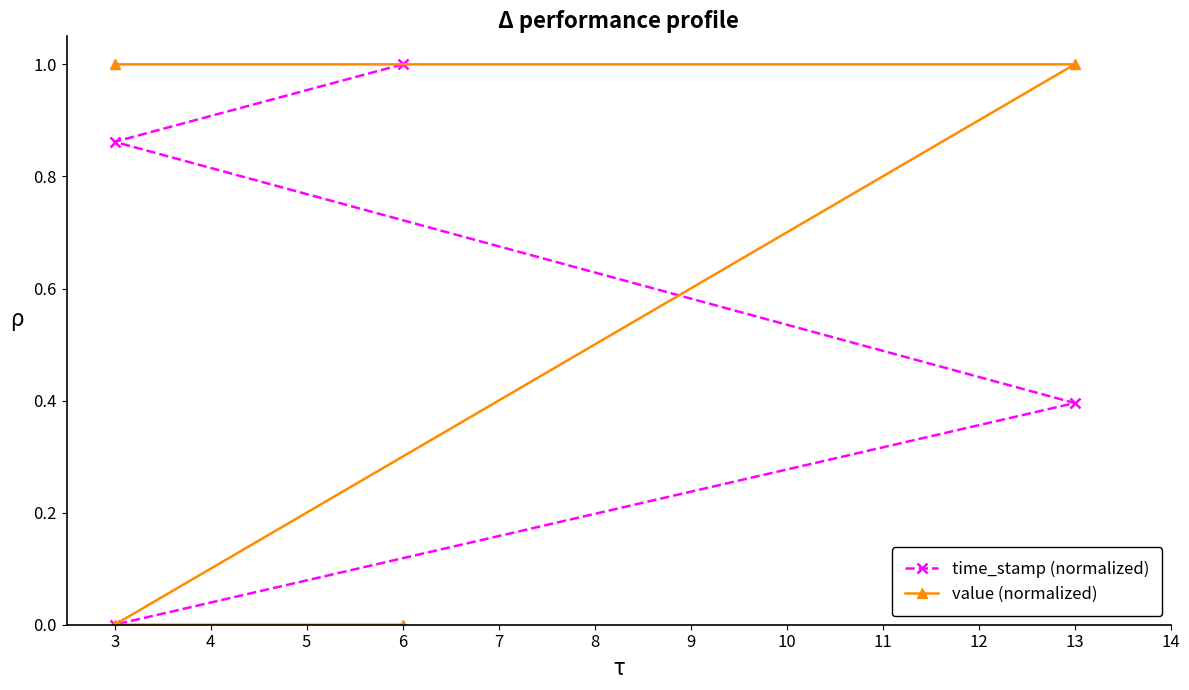

What is the total value across all series at 13?

1.4